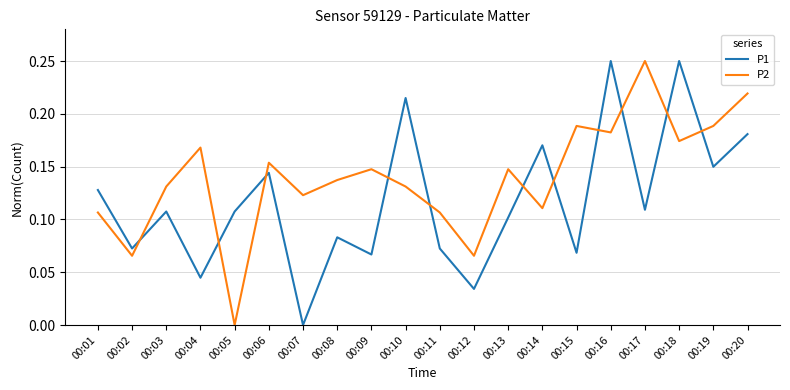

In P1, how many points are lower than both neighbors (excluding endpoints)?

8